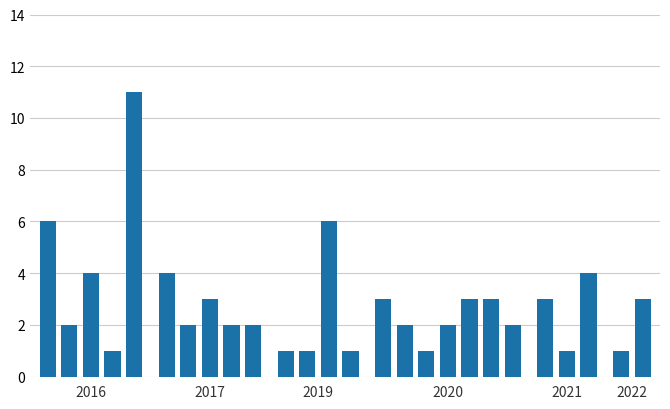

What is the average value?

3